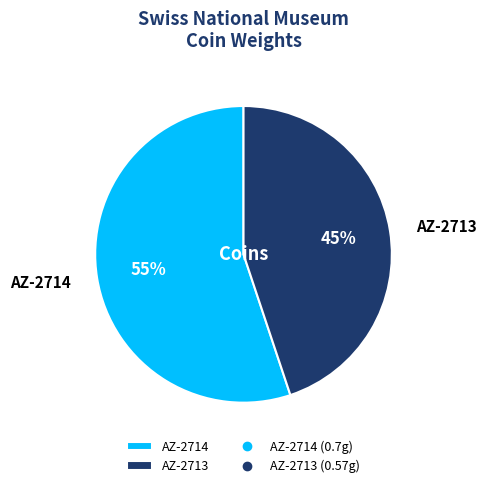

To the nearest percent, what portion does AZ-2714 represent?

55%